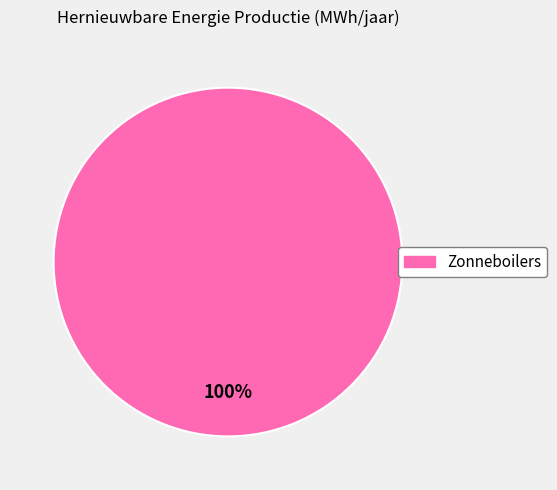

Does any single category account for the majority?

Yes